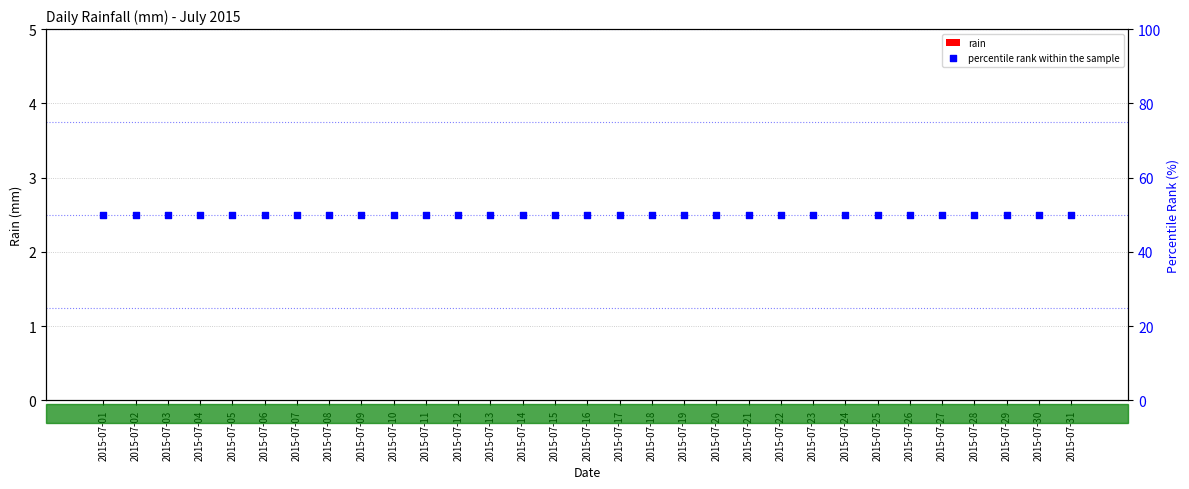

Which series reaches the minimum Y coordinate?

rain